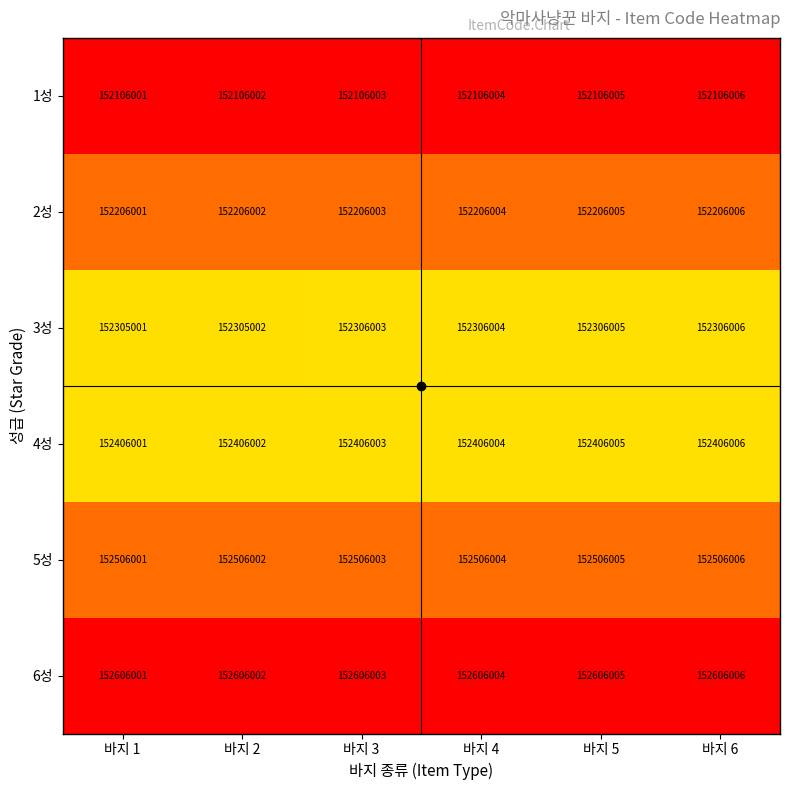

Is it true that 6성 equals 152606005 at 바지 5?

True